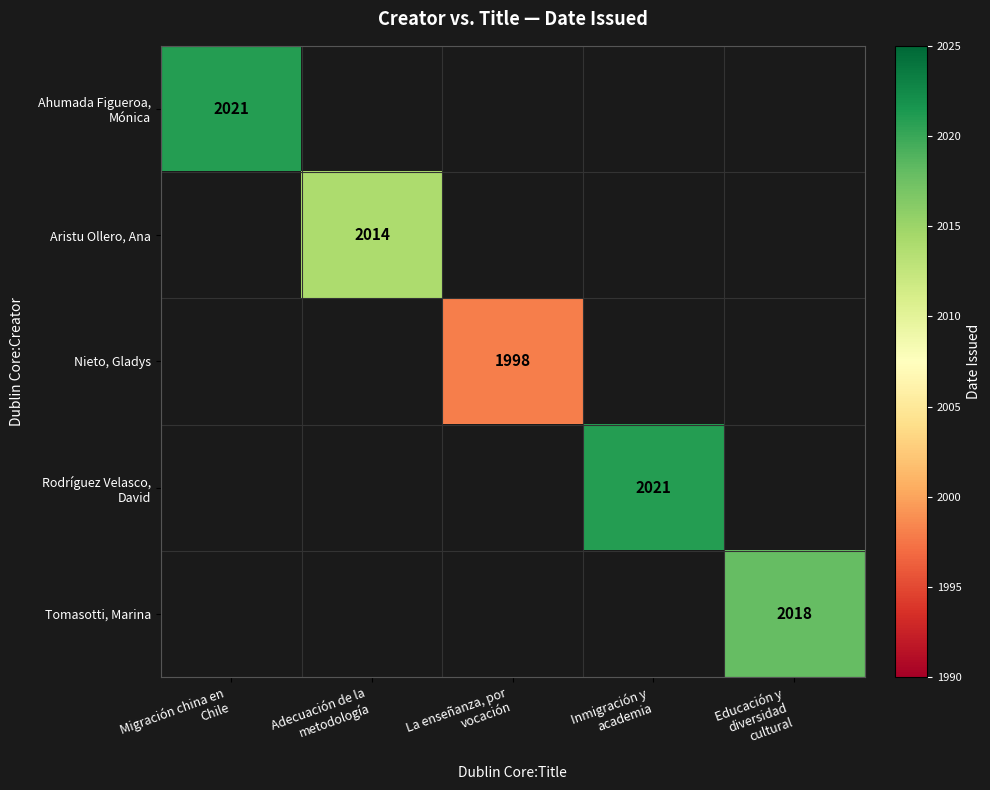

What is the maximum value shown in the chart?

2021.0